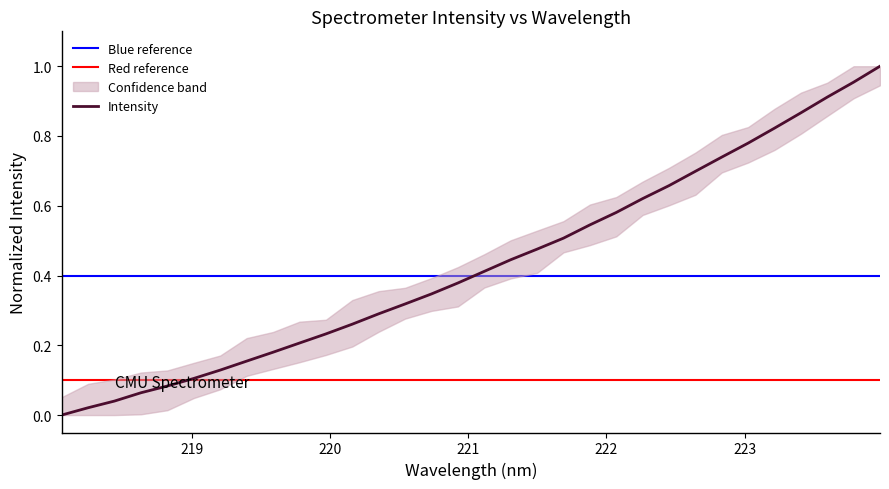

How many data points are above 0?

31